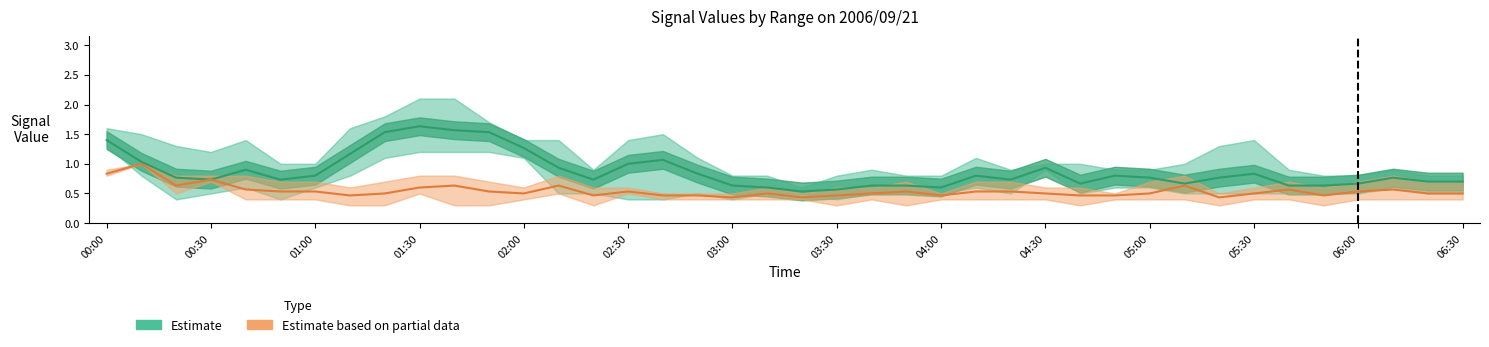

Rank the series by their average value, from highest to lowest.

Estimate, Estimate based on partial data